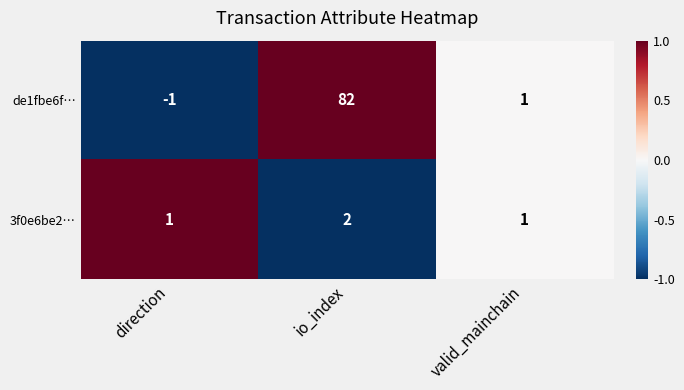

Which series has the widest spread of values?

de1fbe6f…